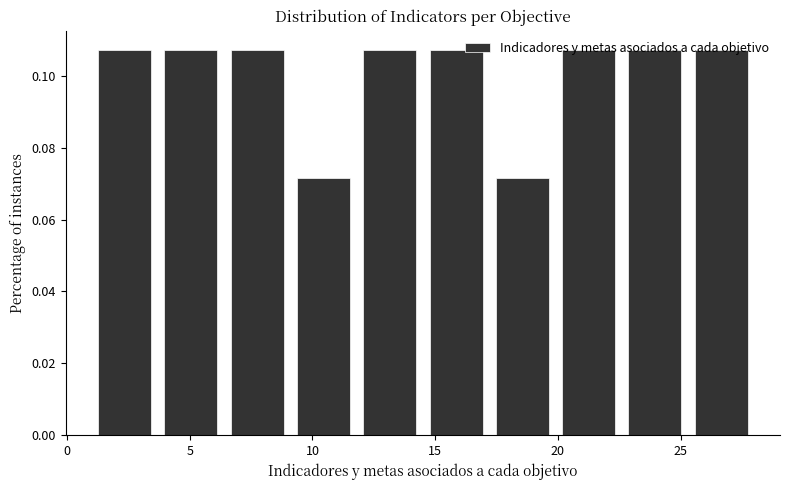

Reading left to right, list every bar in this chart as the range it spans on the x-axis followed by its height. Neither the bar edges nor the heights are printed on the chart, so give them approximately, as read against the axes.

1.0 to 3.7: 0.108
3.7 to 6.4: 0.108
6.4 to 9.1: 0.108
9.1 to 11.8: 0.072
11.8 to 14.5: 0.108
14.5 to 17.2: 0.108
17.2 to 19.9: 0.072
19.9 to 22.6: 0.108
22.6 to 25.3: 0.108
25.3 to 28.0: 0.108